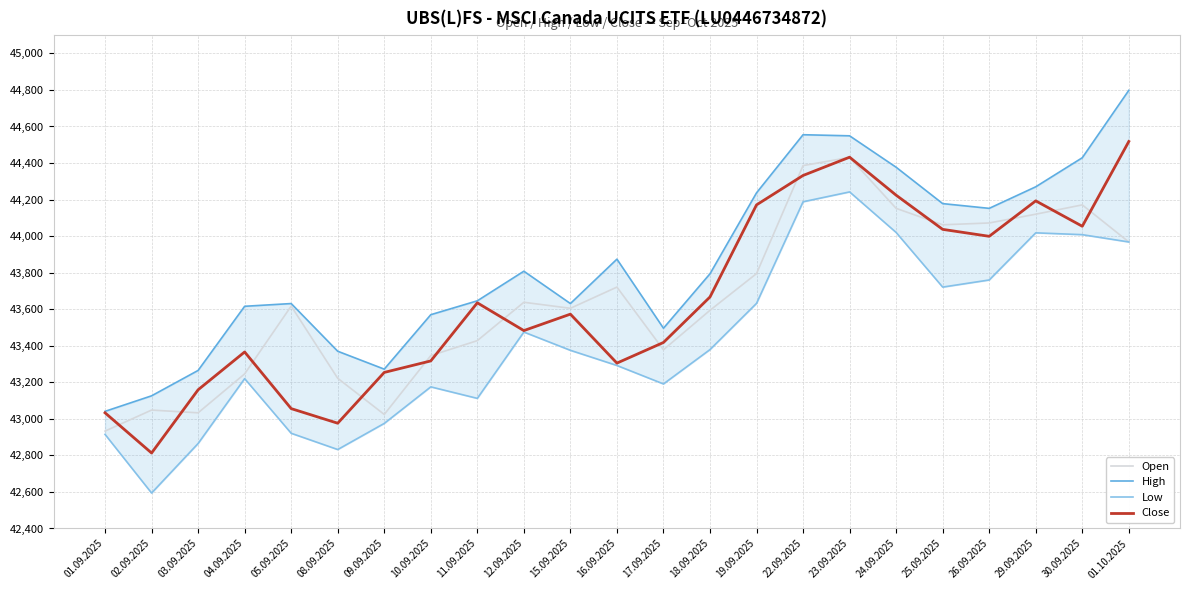

How many values in the Close series are below 43573?

11